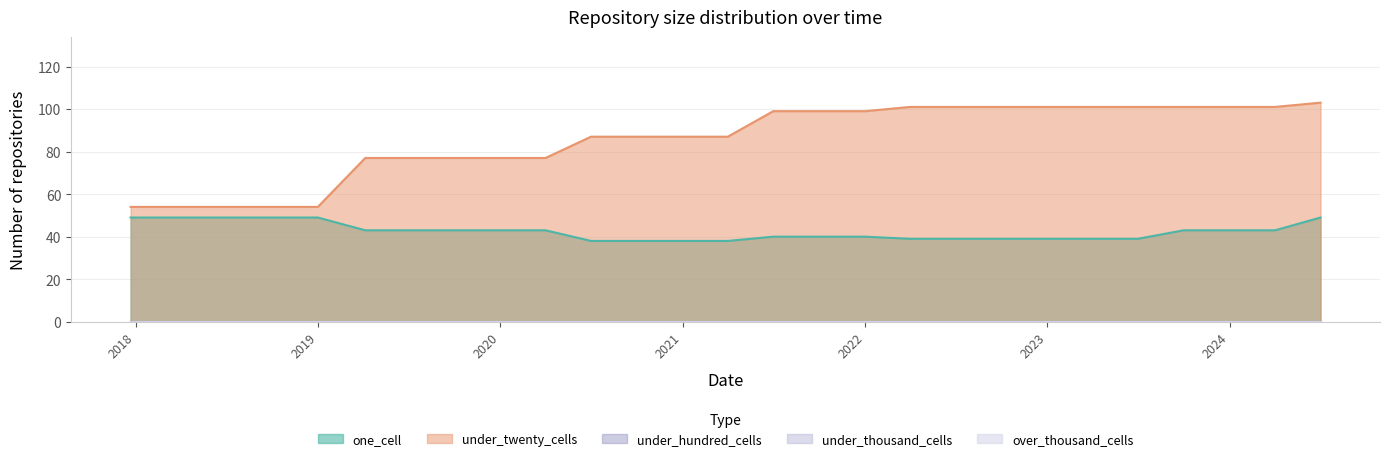

Rank the categories by under_twenty_cells value from lowest to highest.

2017-12-22, 2018-04-09, 2018-07-11, 2018-09-28, 2019-01-01, 2019-04-06, 2019-07-01, 2019-10-09, 2020-01-01, 2020-04-01, 2020-07-01, 2020-10-01, 2021-01-01, 2021-04-01, 2021-07-01, 2021-10-01, 2022-01-01, 2022-04-01, 2022-07-01, 2022-10-01, 2023-01-01, 2023-04-01, 2023-07-01, 2023-10-01, 2024-01-01, 2024-04-01, 2024-07-01